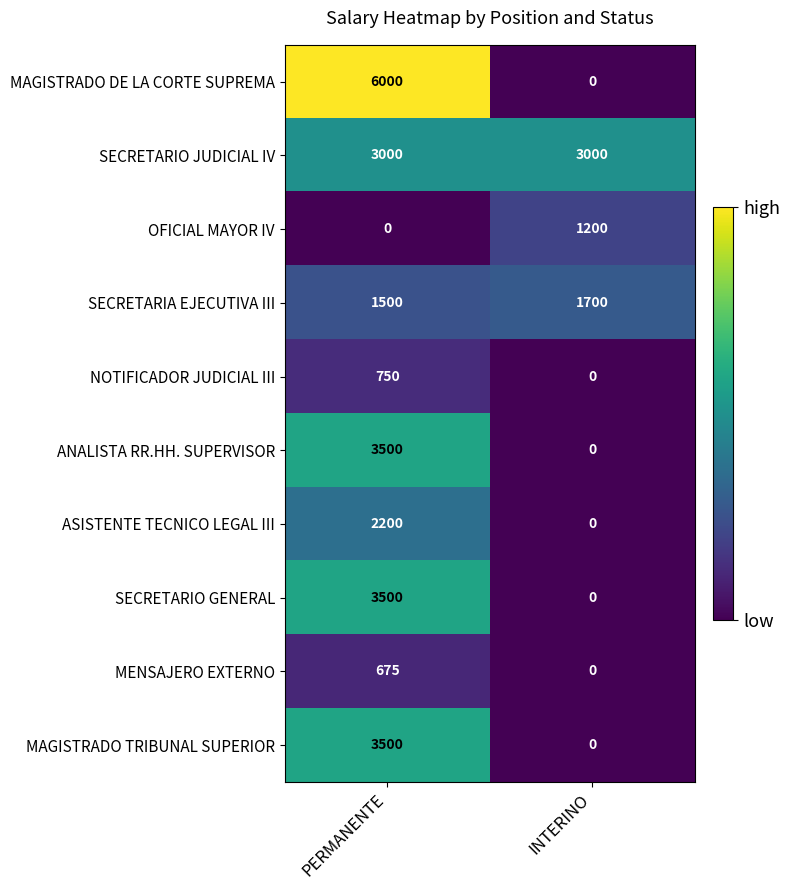

The MAGISTRADO DE LA CORTE SUPREMA series shows 0 at INTERINO. True or false?

True